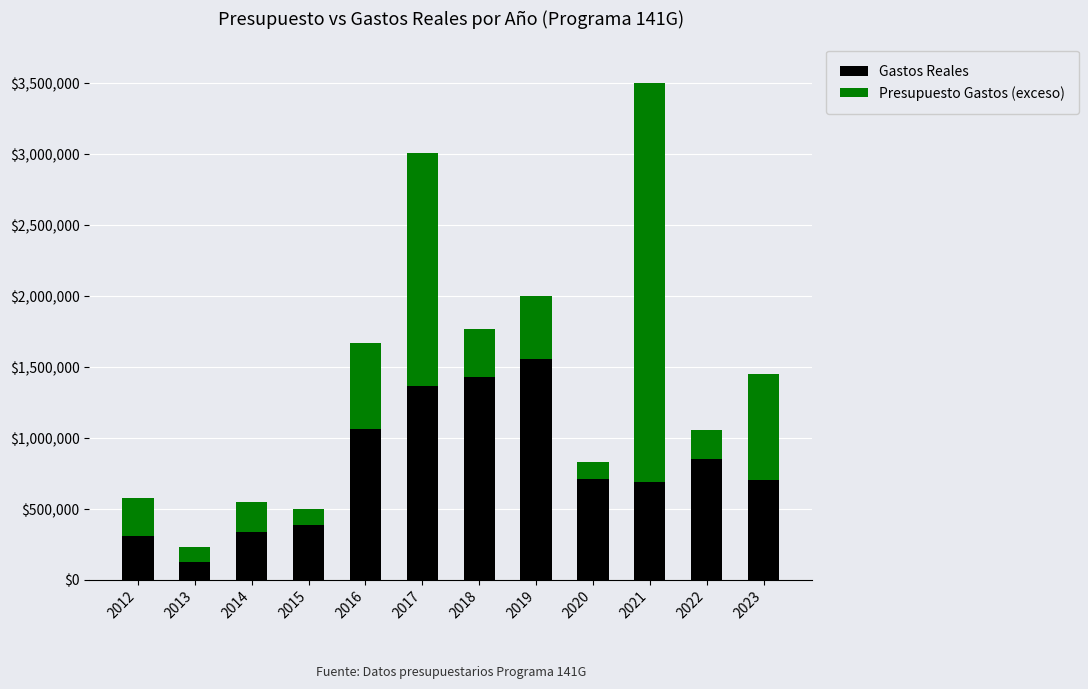

What is the maximum value for Gastos Reales?

1555286.6